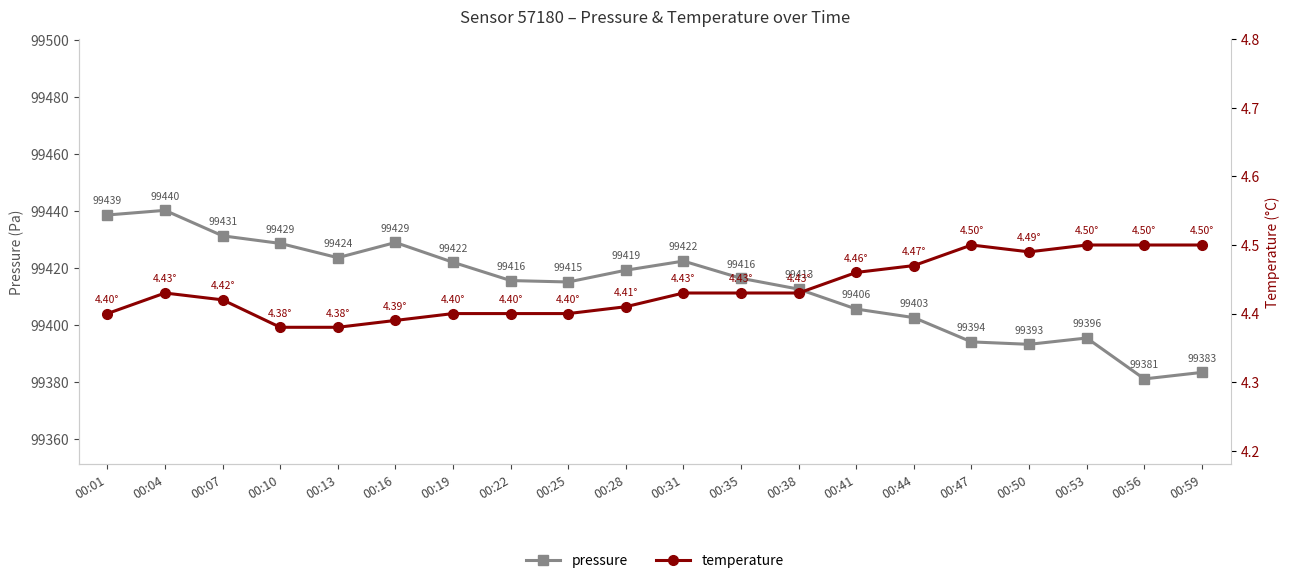

What is the difference between the maximum and minimum values in the pressure series?

59.1